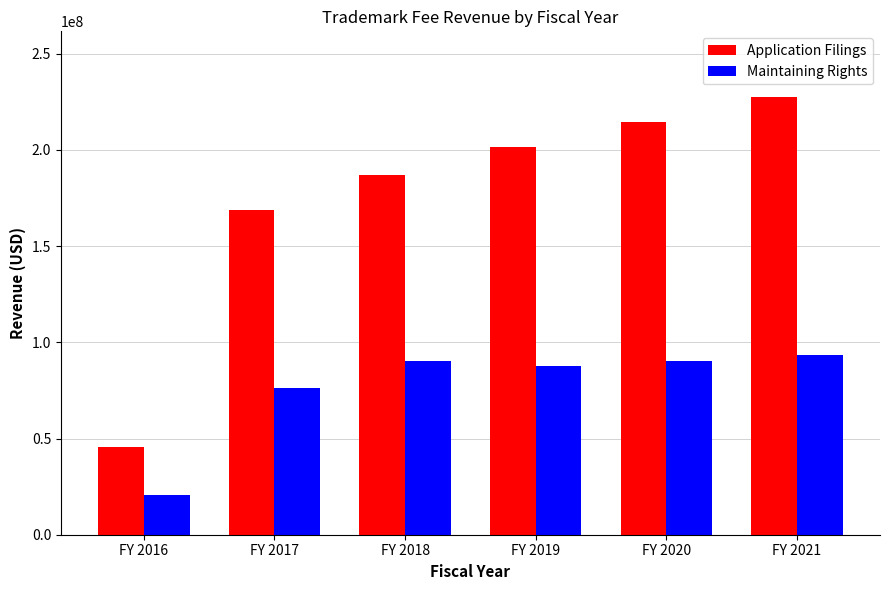

The Maintaining Rights series shows 133533737.6 at FY 2017. True or false?

False